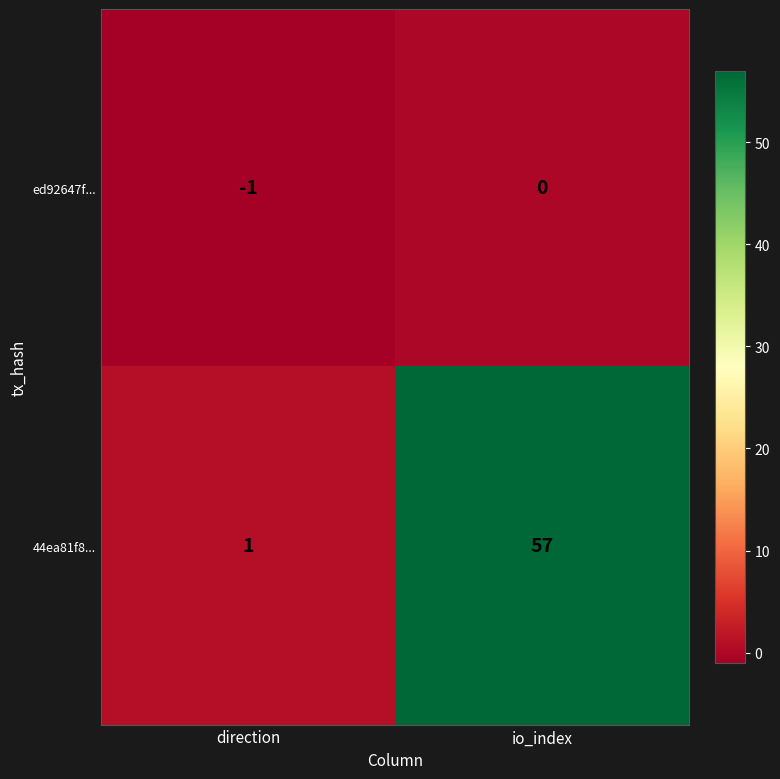

True or false: 44ea81f8... has a value of 1 at direction.

True